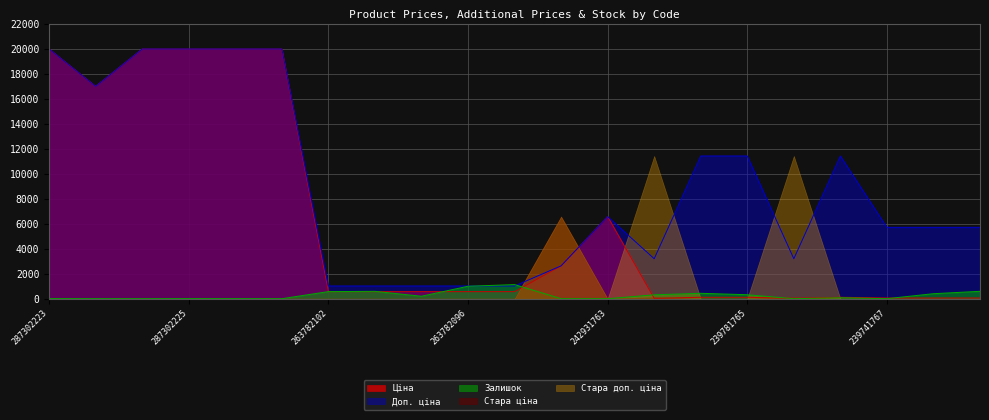

What are all the series names shown in the legend?

Ціна, Доп. ціна, Залишок, Стара ціна, Стара доп. ціна